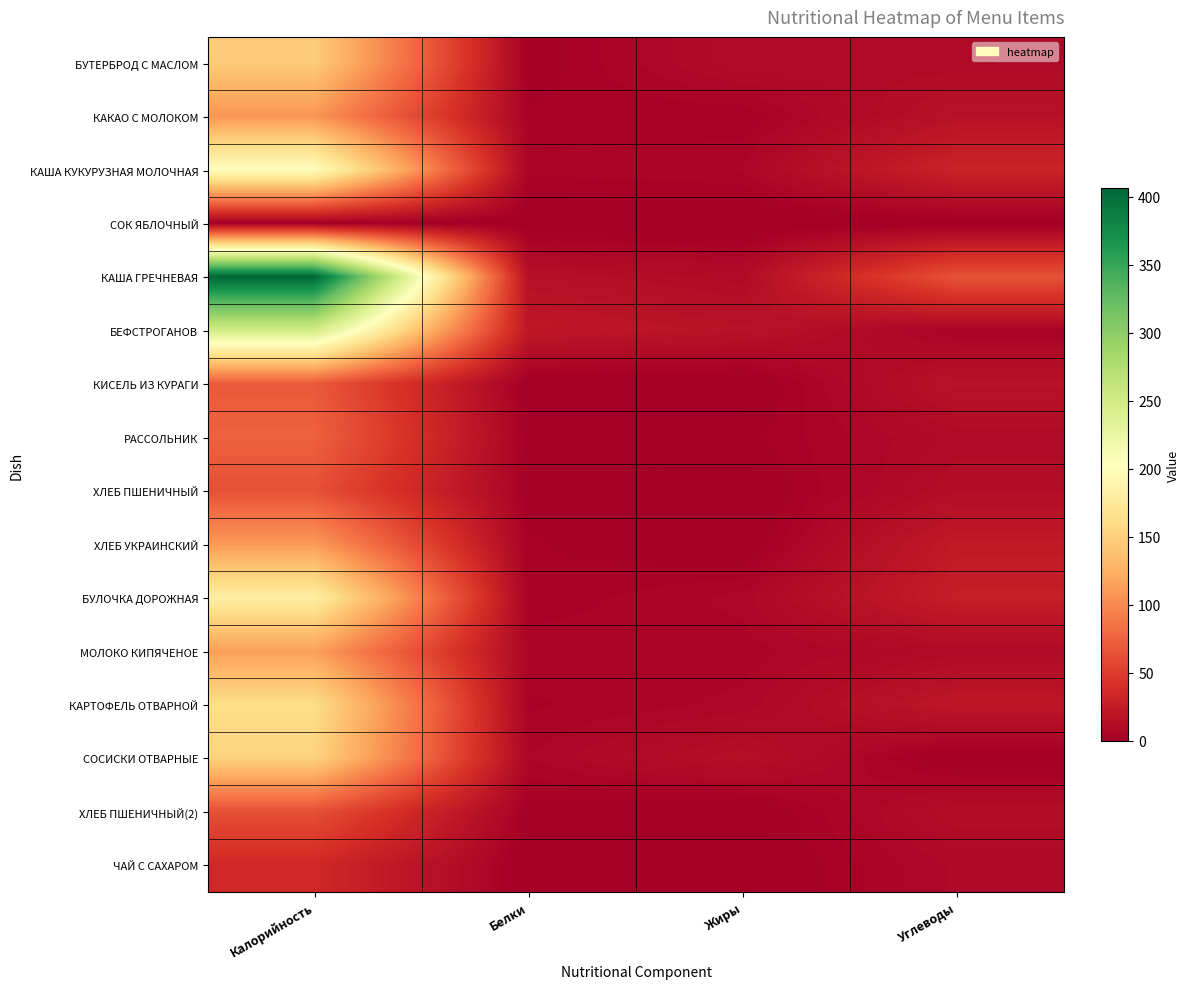

Rank the series at Калорийность from lowest to highest value.

СОК ЯБЛОЧНЫЙ, ЧАЙ С САХАРОМ, ХЛЕБ ПШЕНИЧНЫЙ, ХЛЕБ ПШЕНИЧНЫЙ(2), КИСЕЛЬ ИЗ КУРАГИ, РАССОЛЬНИК, КАКАО С МОЛОКОМ, ХЛЕБ УКРАИНСКИЙ, МОЛОКО КИПЯЧЕНОЕ, БУТЕРБРОД С МАСЛОМ, СОСИСКИ ОТВАРНЫЕ, КАРТОФЕЛЬ ОТВАРНОЙ, БУЛОЧКА ДОРОЖНАЯ, КАША КУКУРУЗНАЯ МОЛОЧНАЯ, БЕФСТРОГАНОВ, КАША ГРЕЧНЕВАЯ